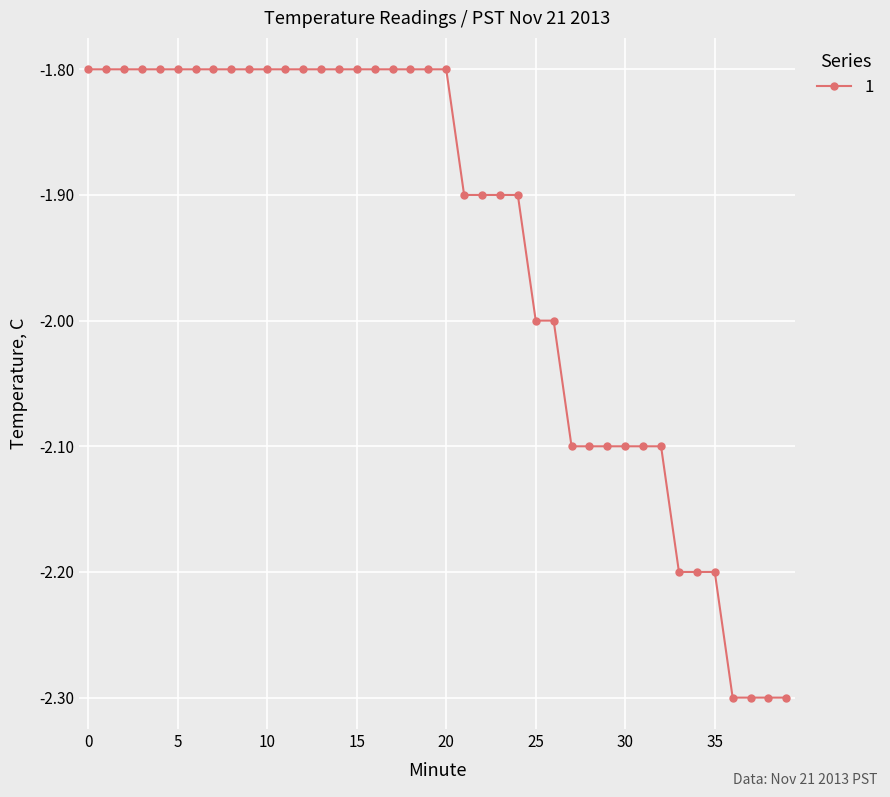

What is the smallest value displayed?

-2.3